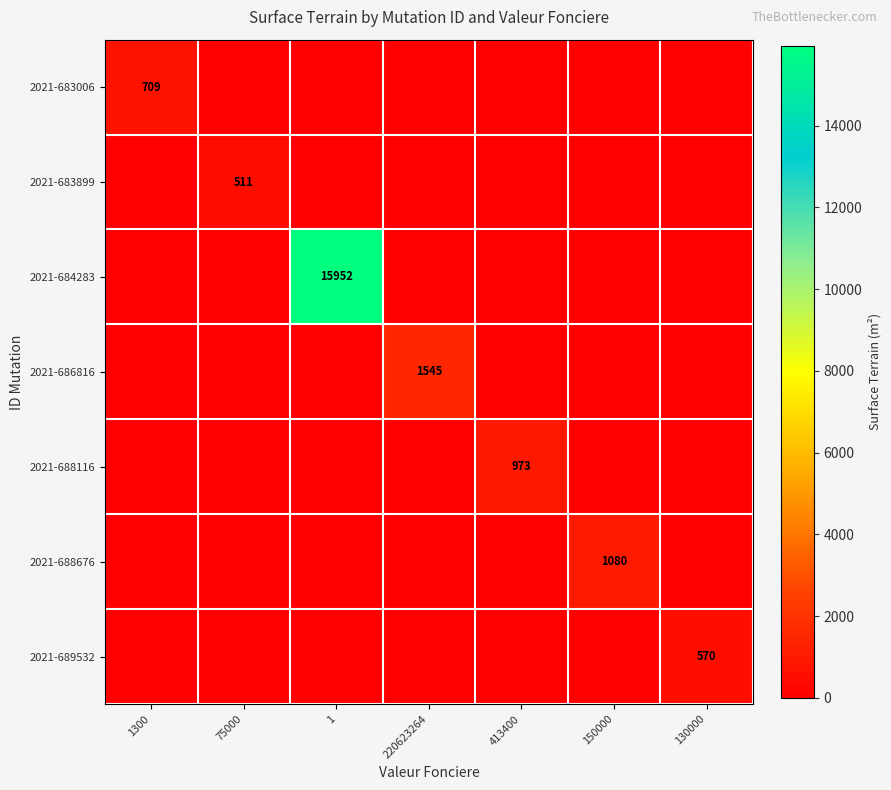

What is the difference between the maximum and minimum values in the 2021-686816 series?

1545